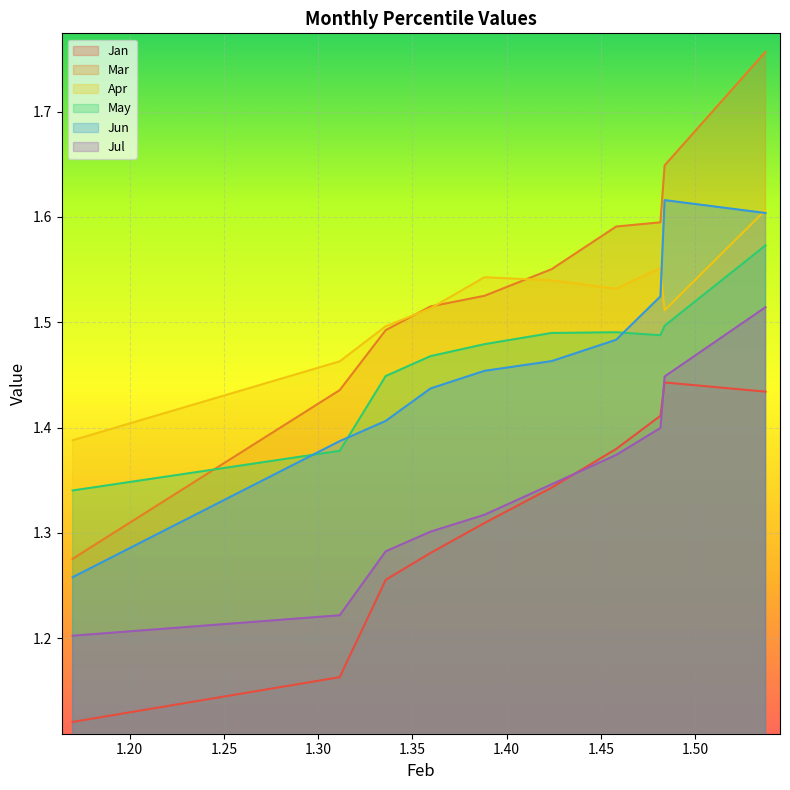

Which series has the largest range (max minus min)?

Mar